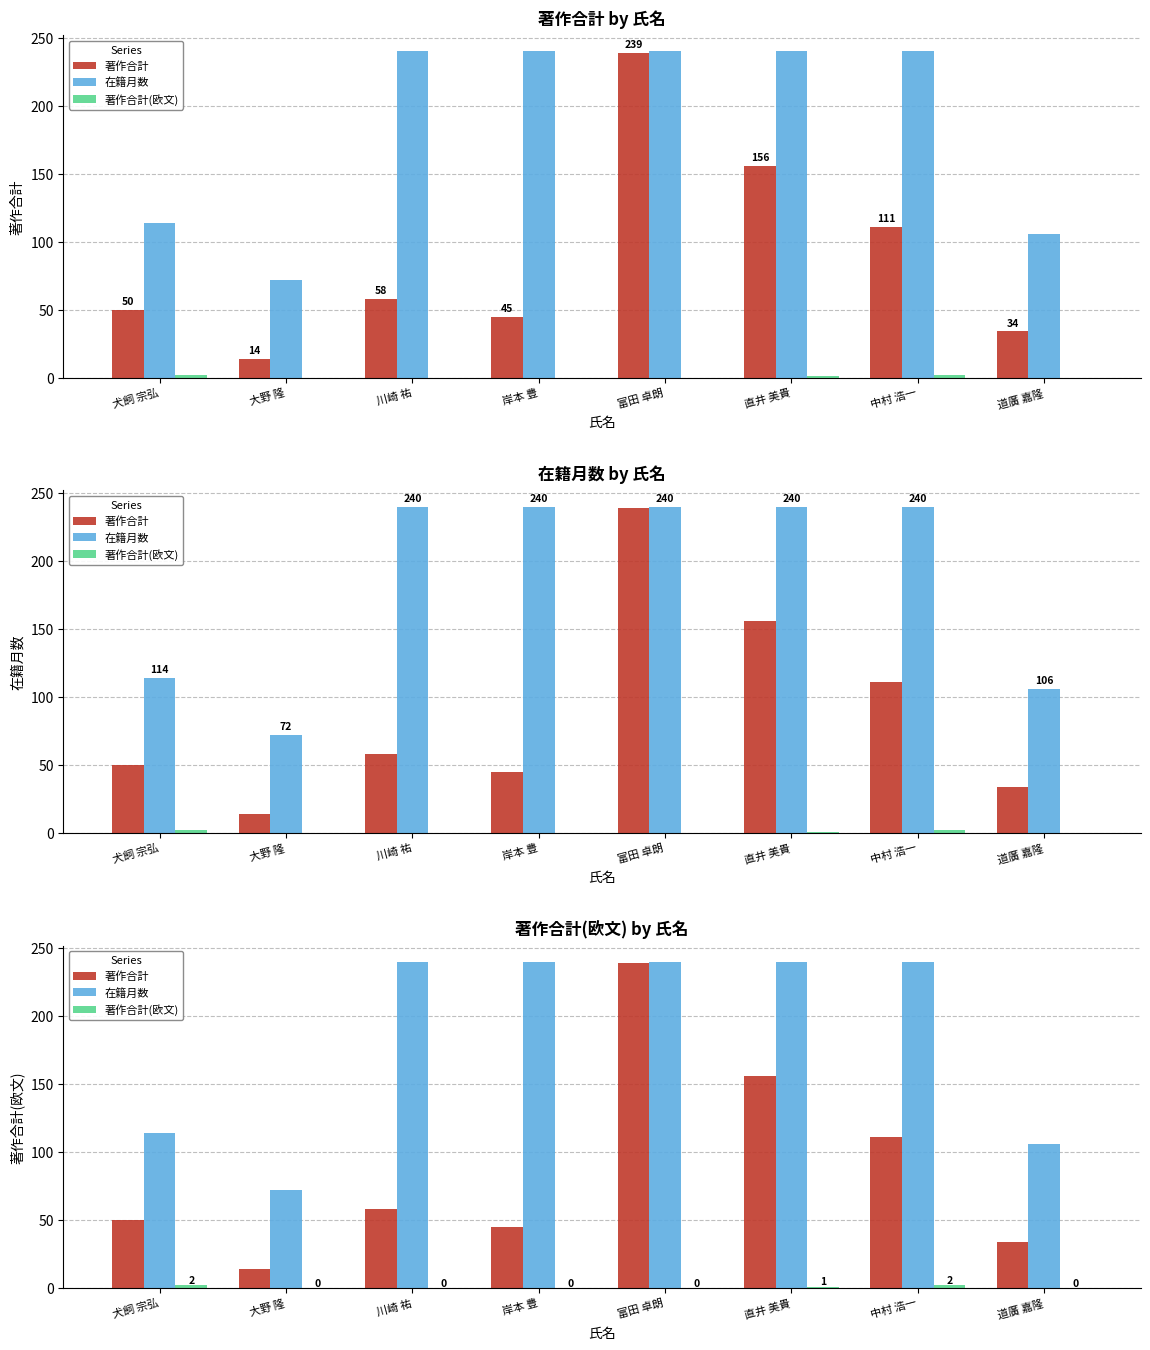

List the series in order of their peak value, lowest first.

著作合計(欧文), 著作合計, 在籍月数